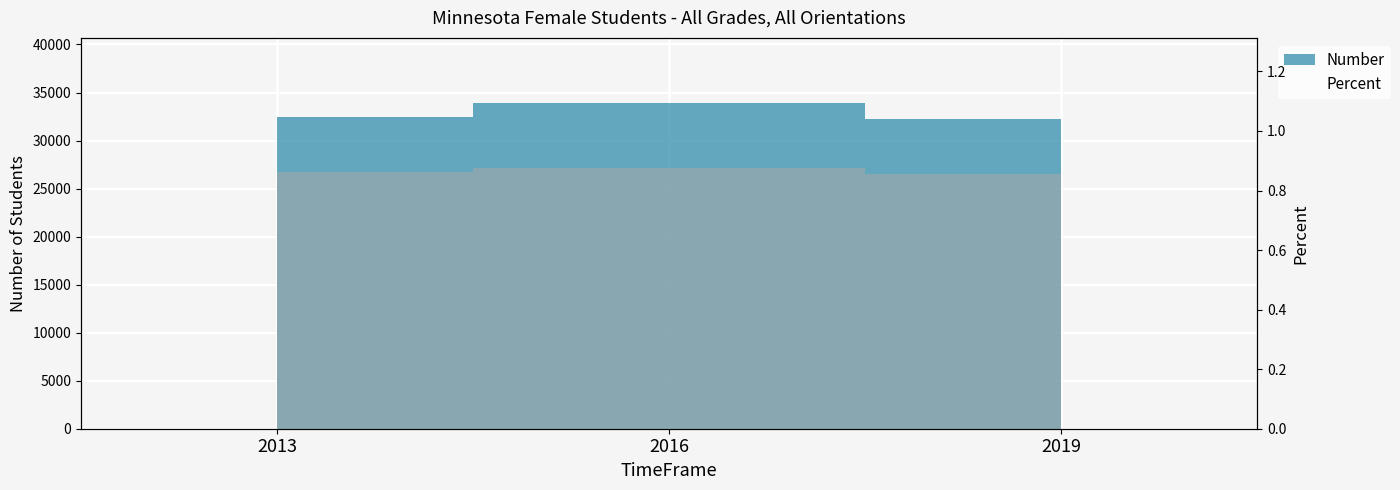

Count the values in the range 32217 to 33905.

3